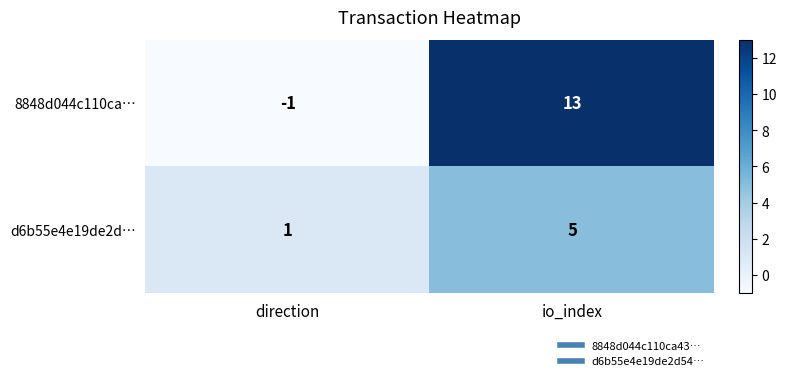

Which series has the largest total across all categories?

8848d044c110ca…